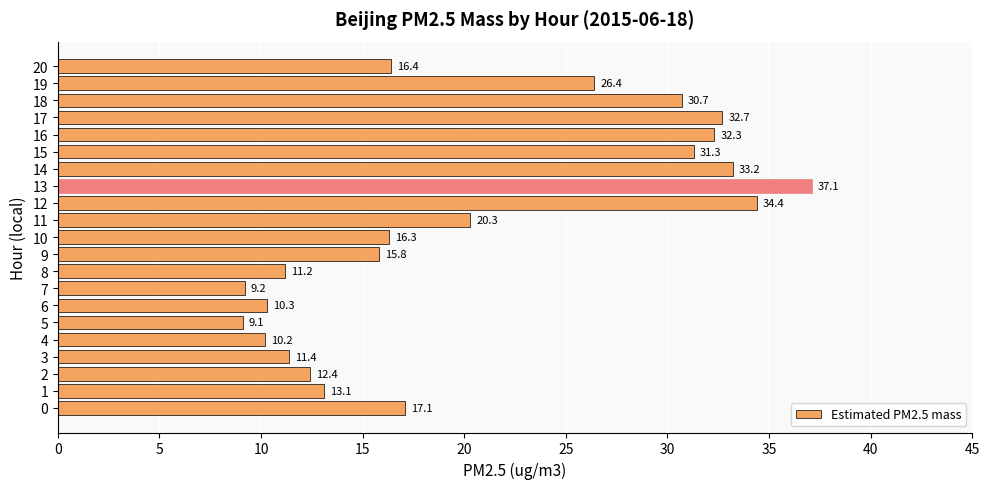

What value does the data have at 1?

13.1